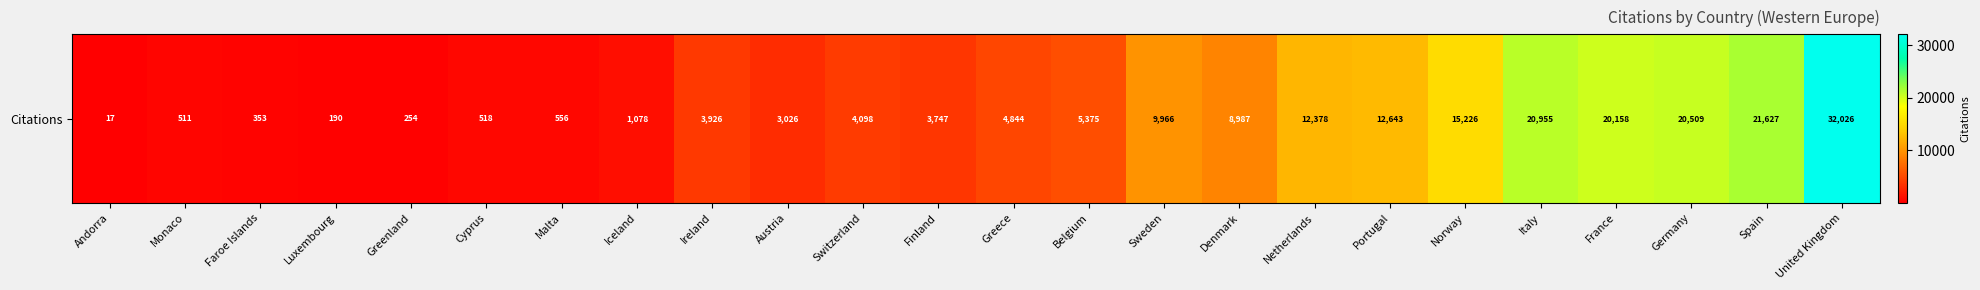

What is the change in value from Monaco to Portugal?

+12132